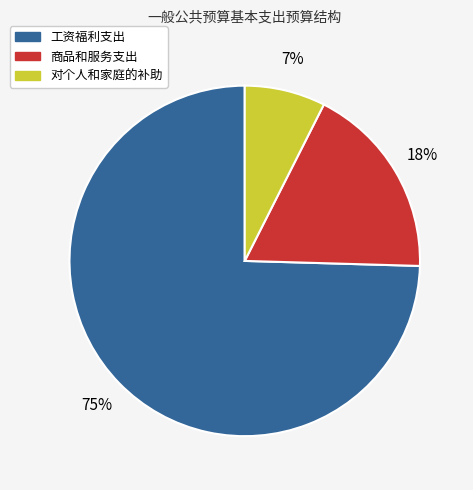

How many segments does this pie chart have?

3